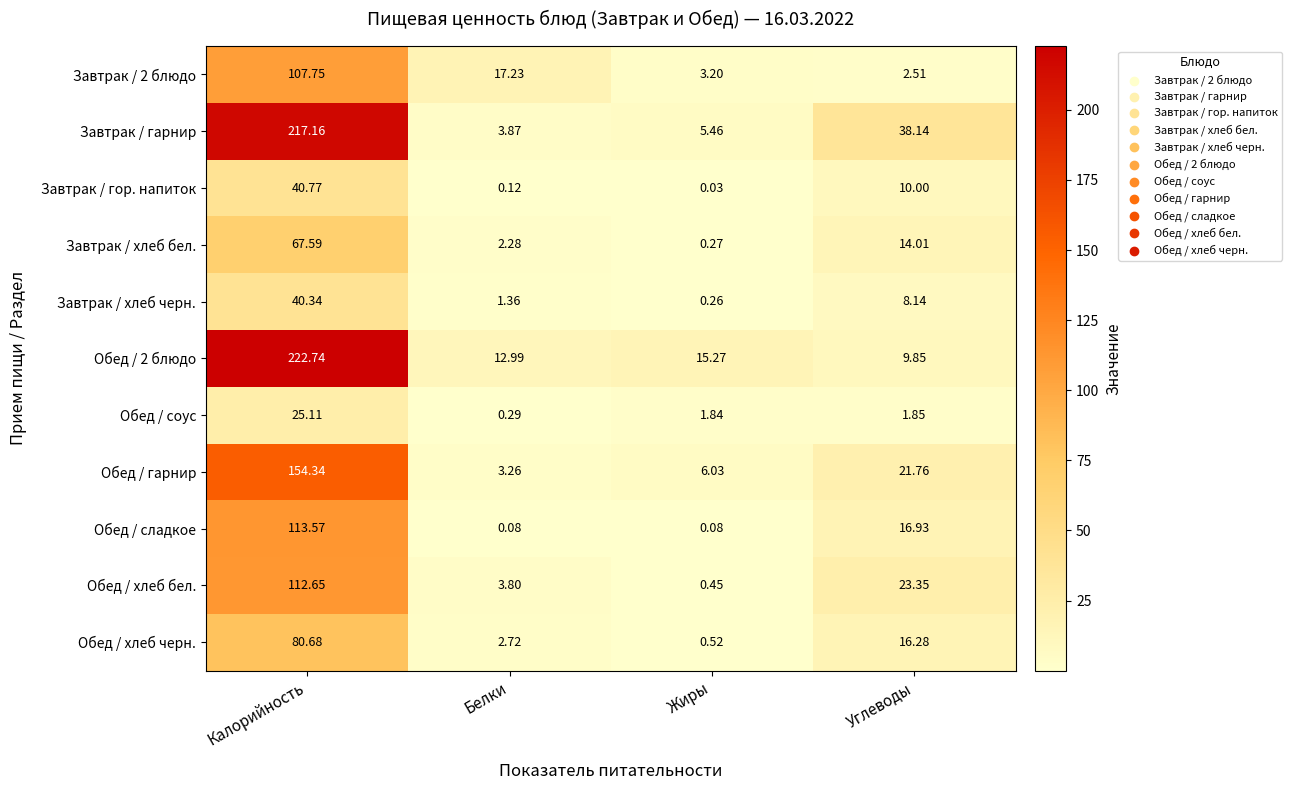

Where is Обед / сладкое nearest to the value 56?

Углеводы